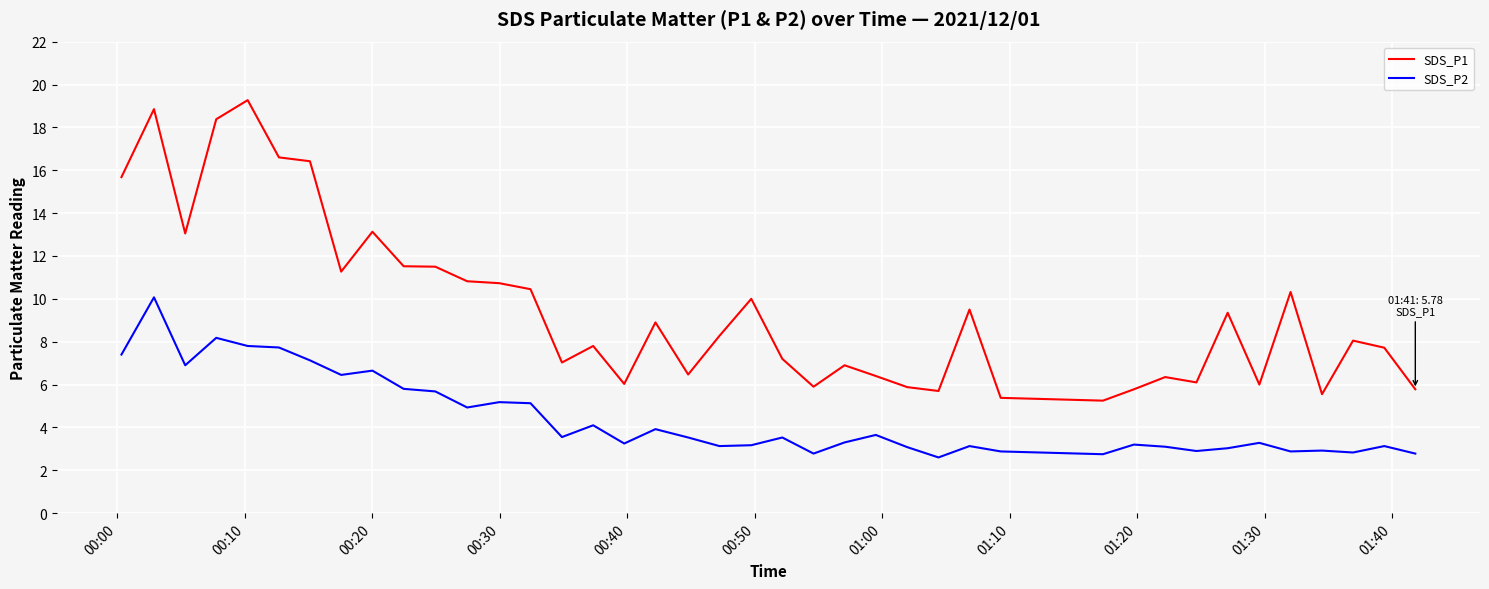

Which series has the largest total across all categories?

SDS_P1